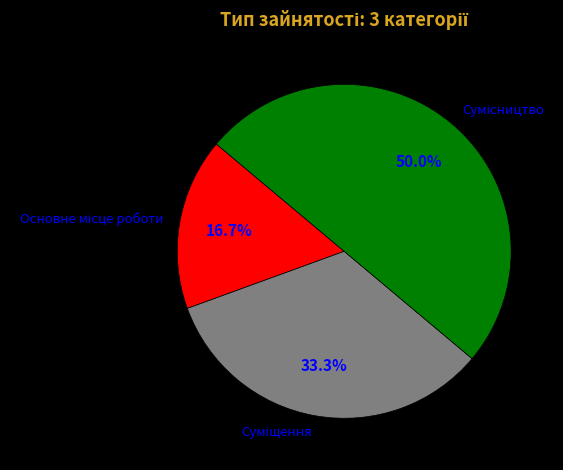

What is the change in value from Основне місце роботи to Суміщення?

+1